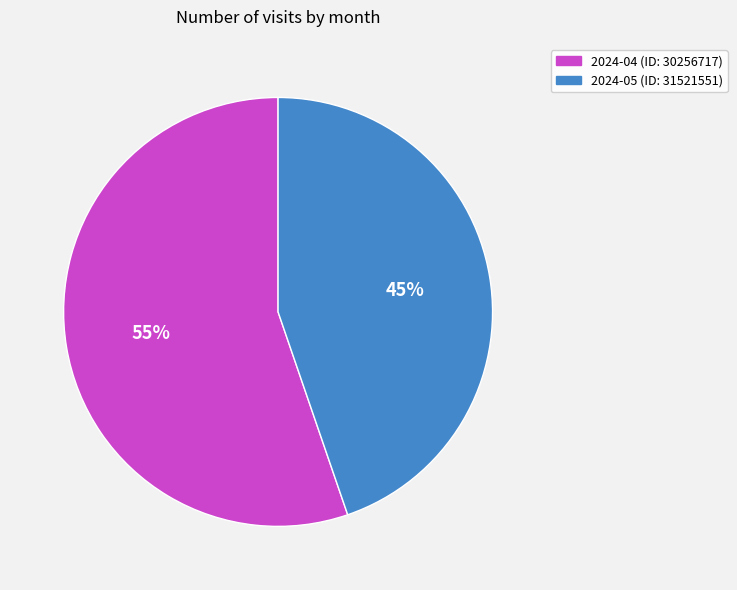

Which slice represents more than half of the pie?

2024-04 (ID: 30256717)